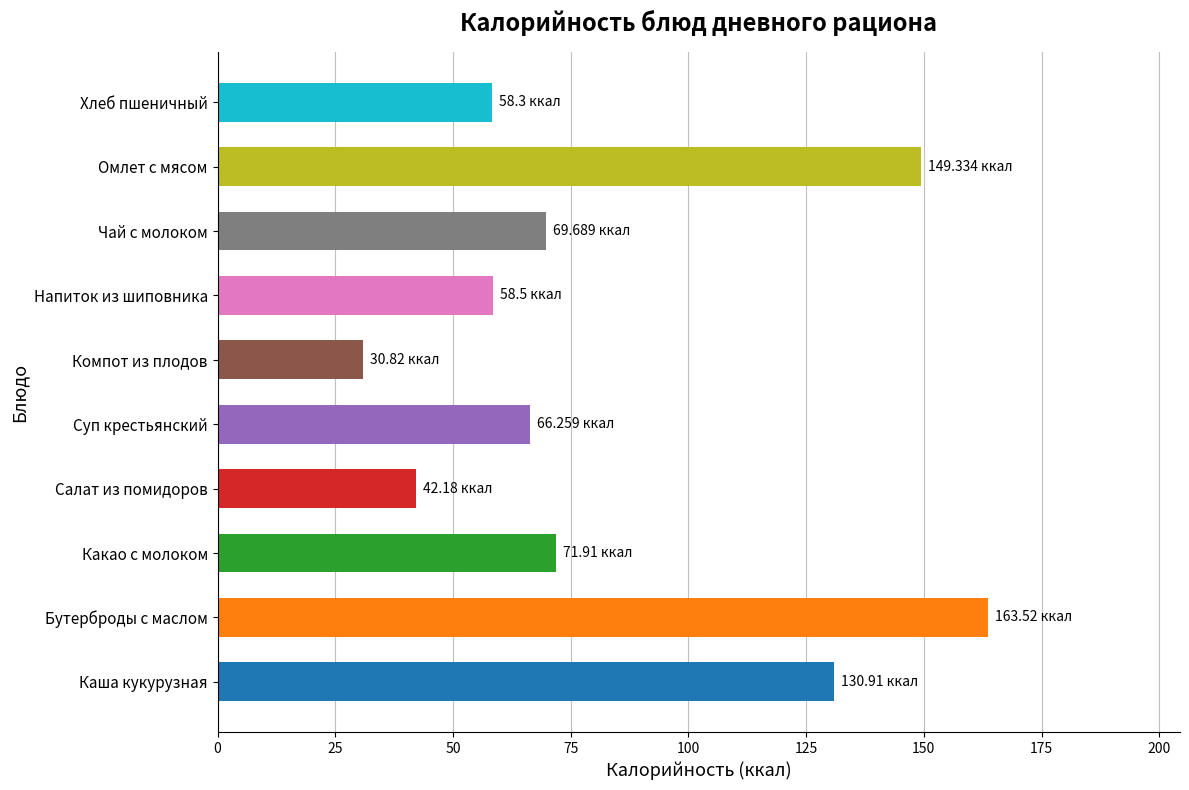

How many data points does each series have?

10